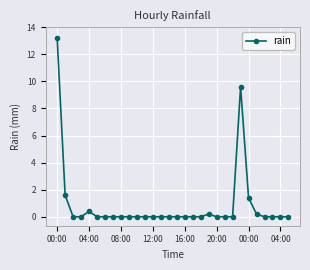

What is the difference between the maximum and minimum values?

13.2